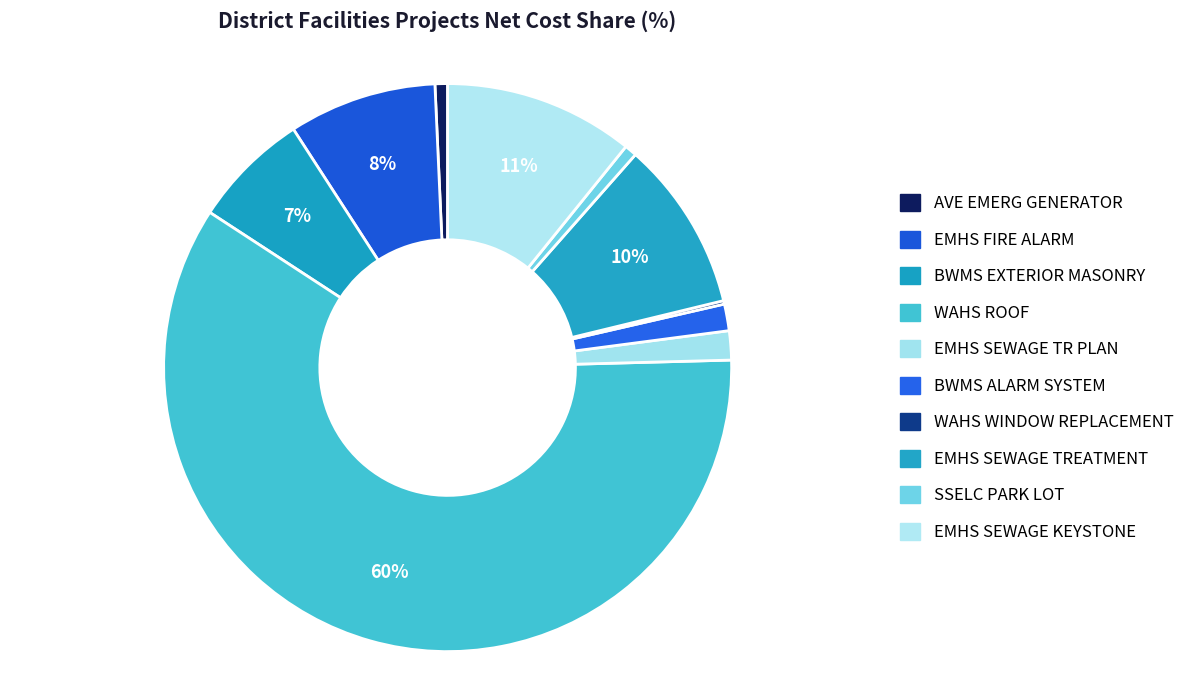

Is WAHS ROOF the majority of the pie?

Yes